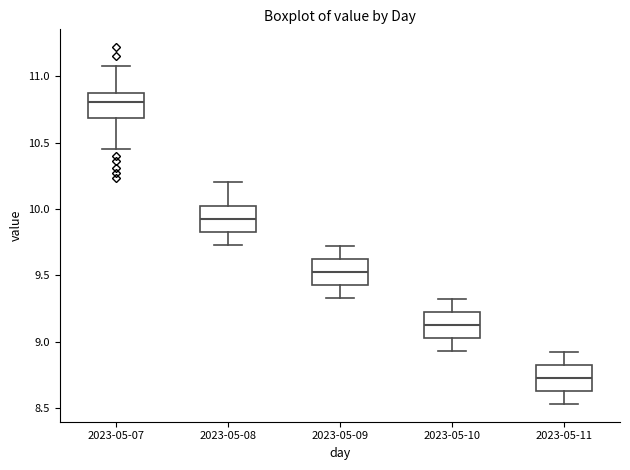

Which box's median line is the lowest?

2023-05-11